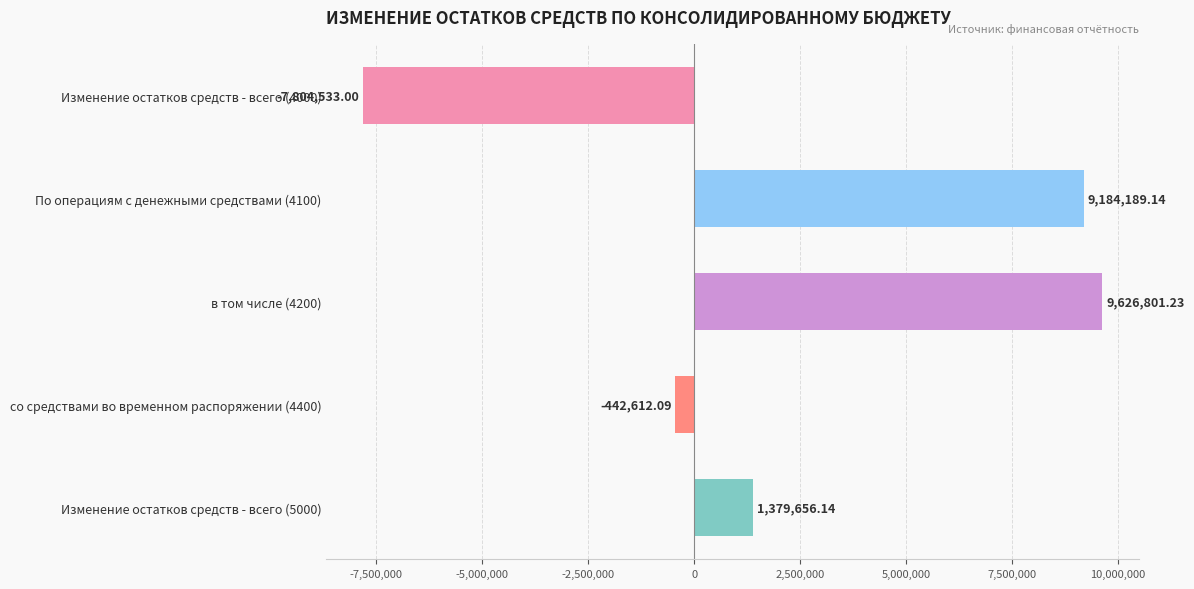

List the labels in order of value, smallest first.

Изменение остатков средств - всего (4000), со средствами во временном распоряжении (4400), Изменение остатков средств - всего (5000), По операциям с денежными средствами (4100), в том числе (4200)